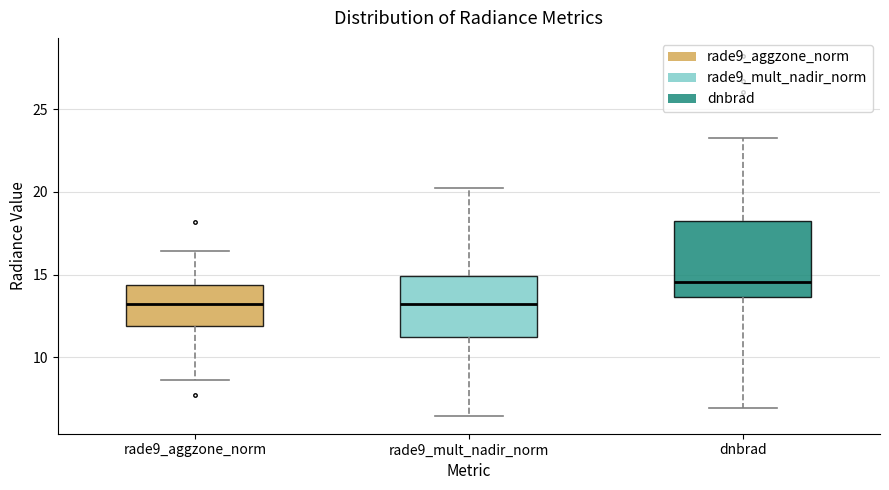

Where is the upper edge of the box for rade9_aggzone_norm on the y-axis? The values are not printed on the chart, so give them approximately, as read against the axis.

14.5